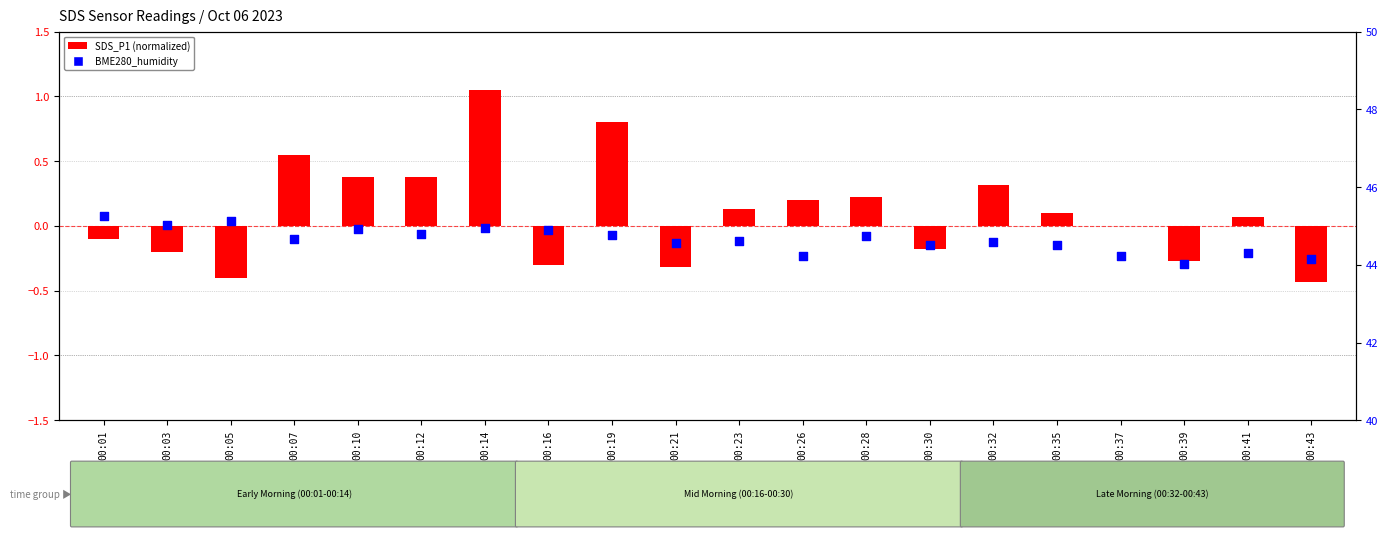

What is the total value across all series at 00:30?

44.3